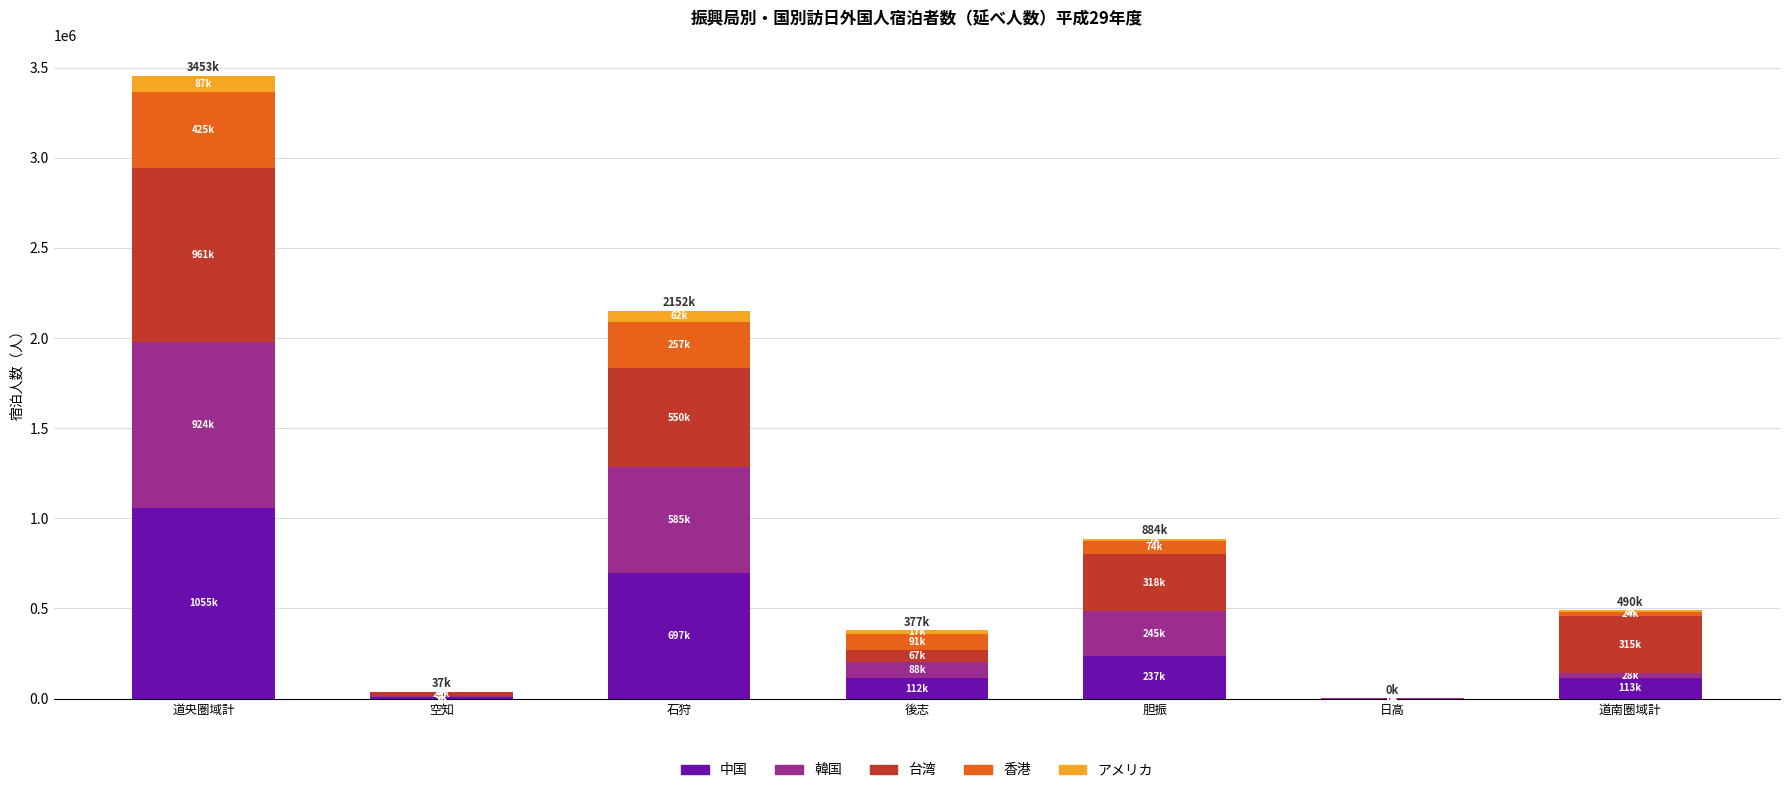

At which category is the sum across all series the highest?

道央圏域計